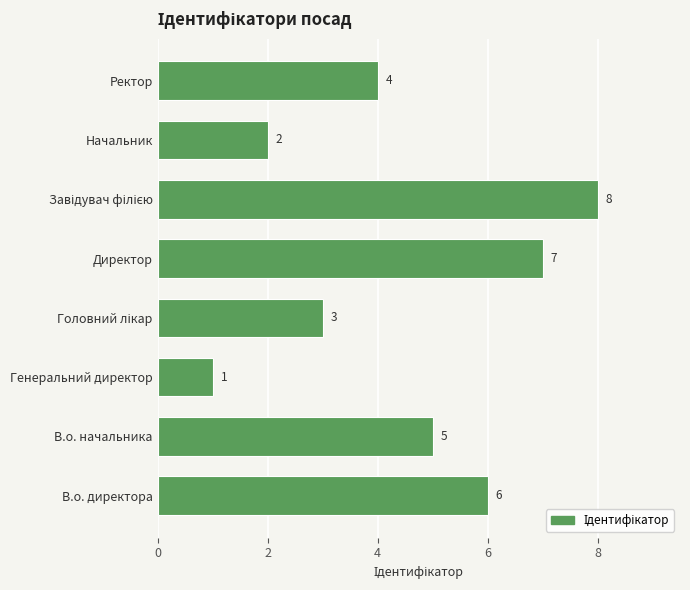

Reading bottom to top, list all the values displayed in this chart.

6	5	1	3	7	8	2	4